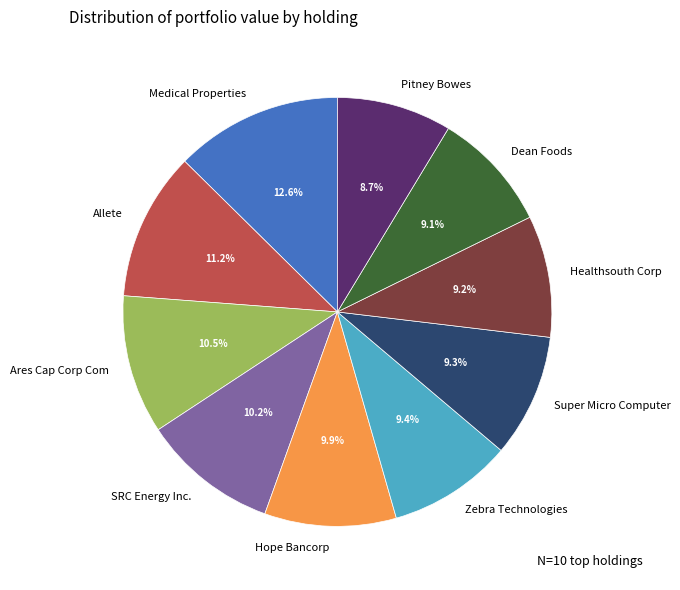

How many slices are in this pie chart?

10